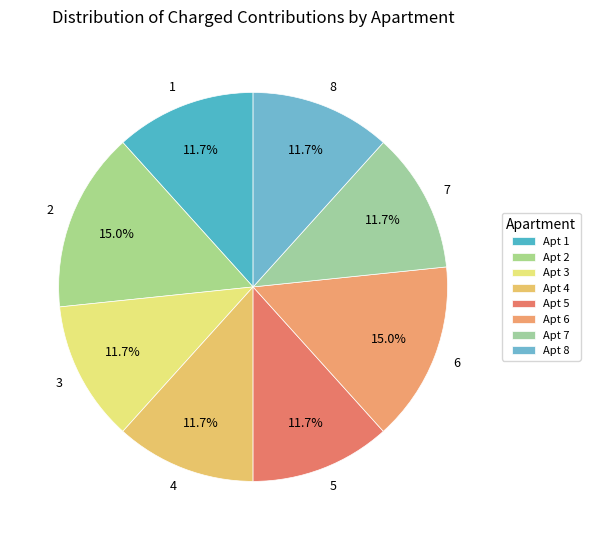

Does 7 account for over 50% of the chart?

No